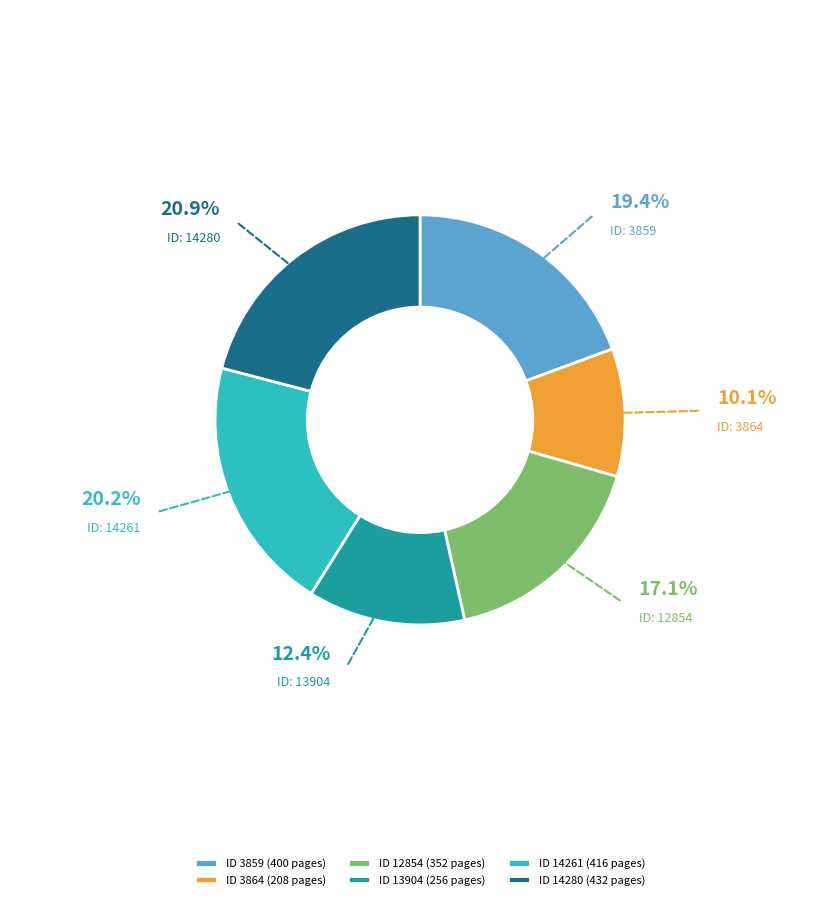

Is ID 3864 (208 pages) the majority of the pie?

No